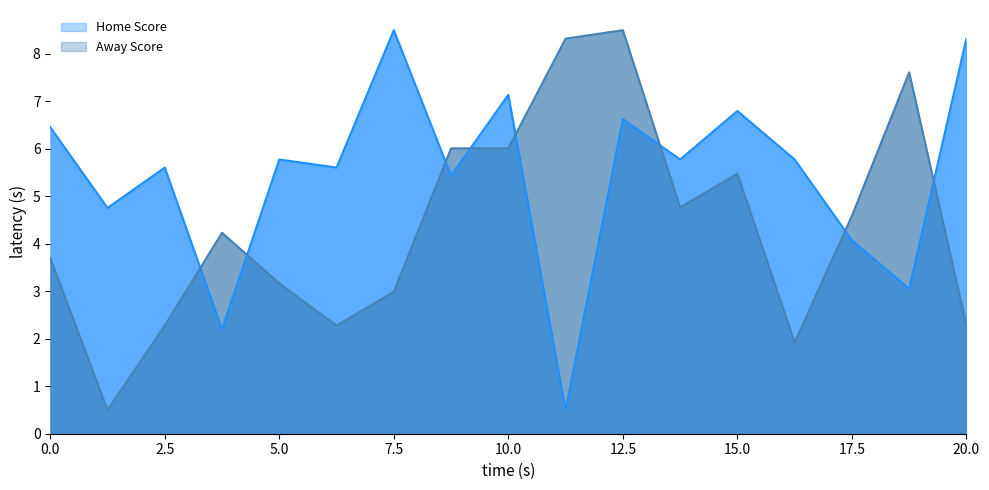

What is the highest value of the Away Score series?

8.5